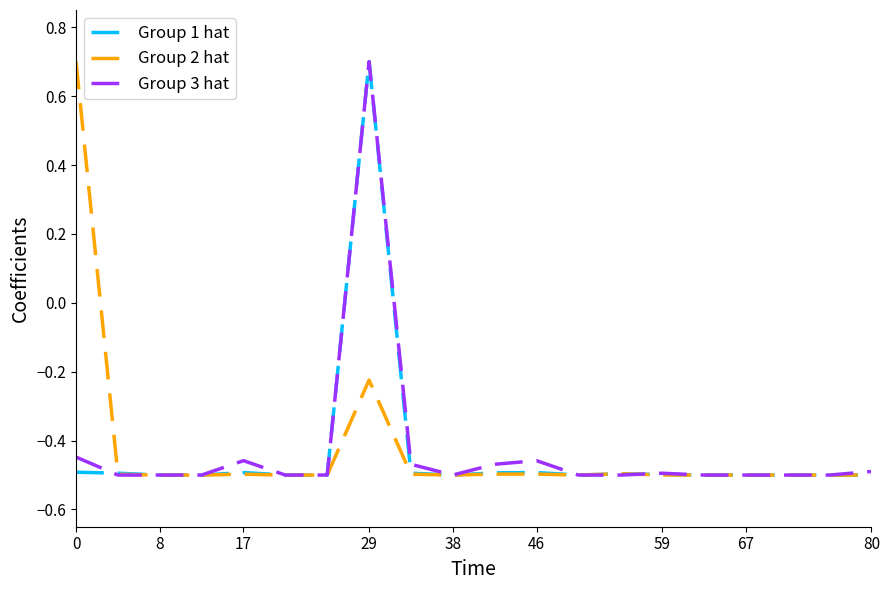

How many positive values does the Group 3 hat series have?

1